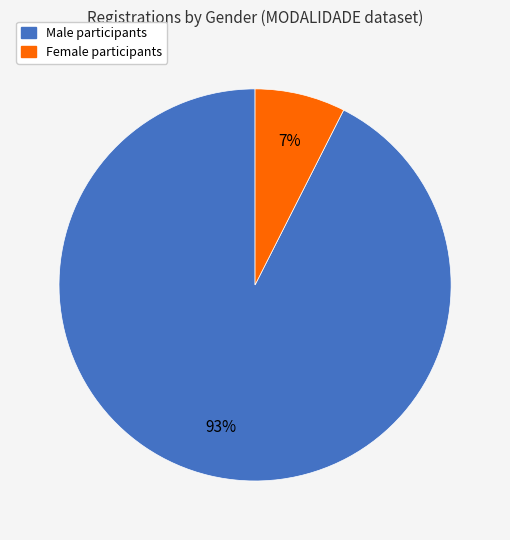

To the nearest percent, what is the average slice percentage?

50%